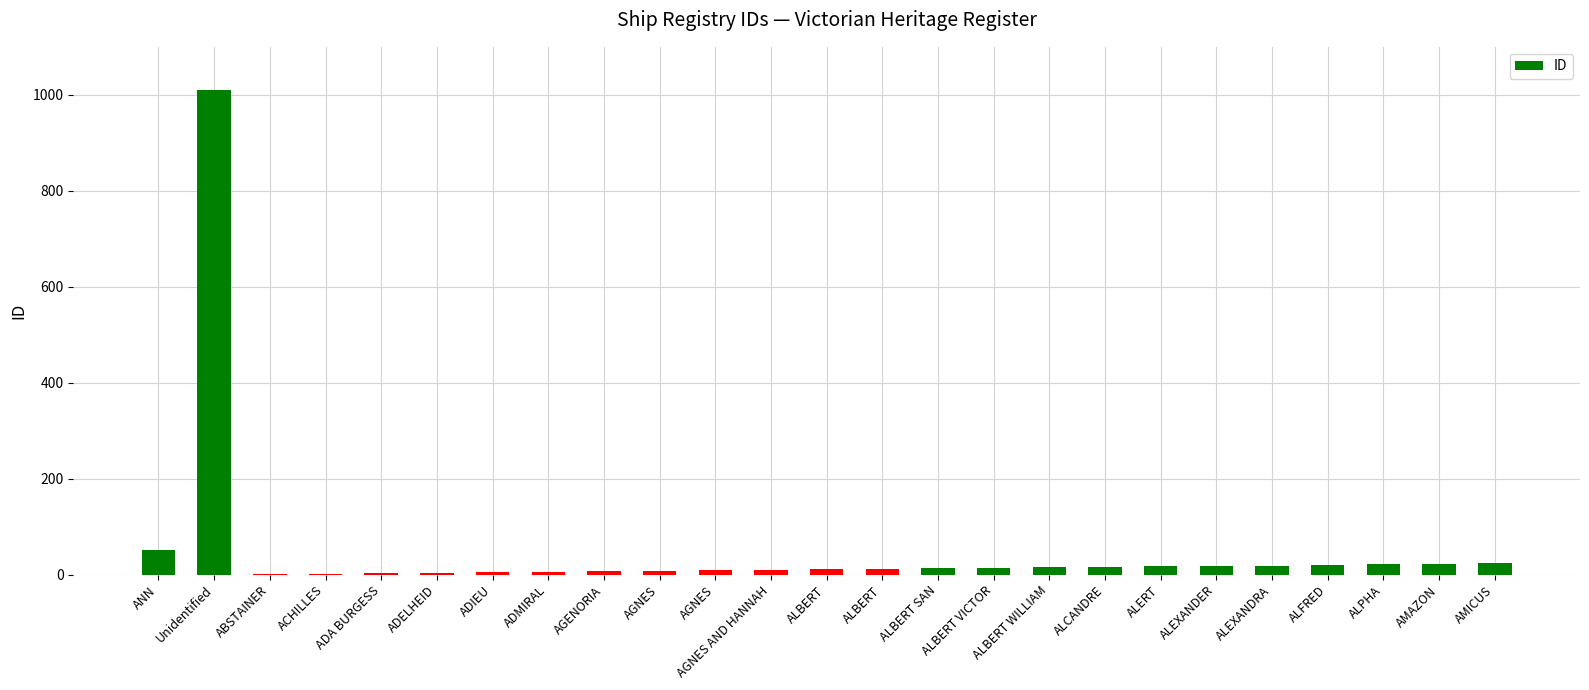

What is the difference between the values at AGENORIA and ACHILLES?

5